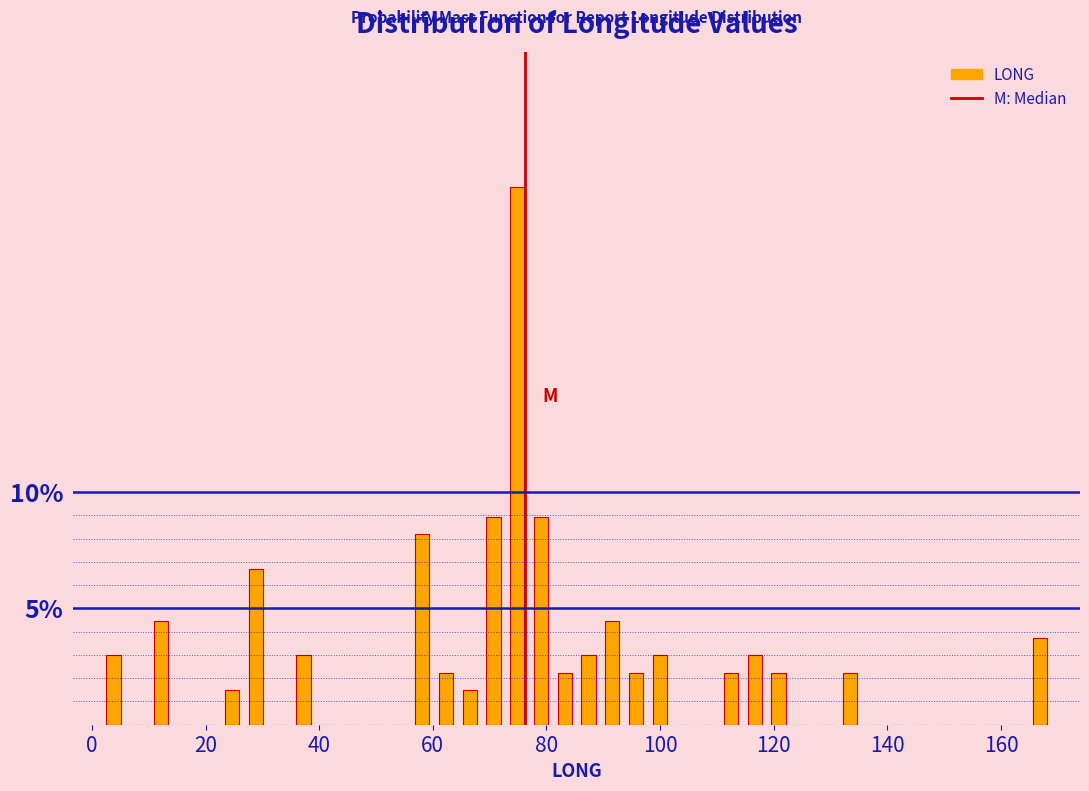

Read against the x-axis, roughly where is the centre of the tallest bar?

74